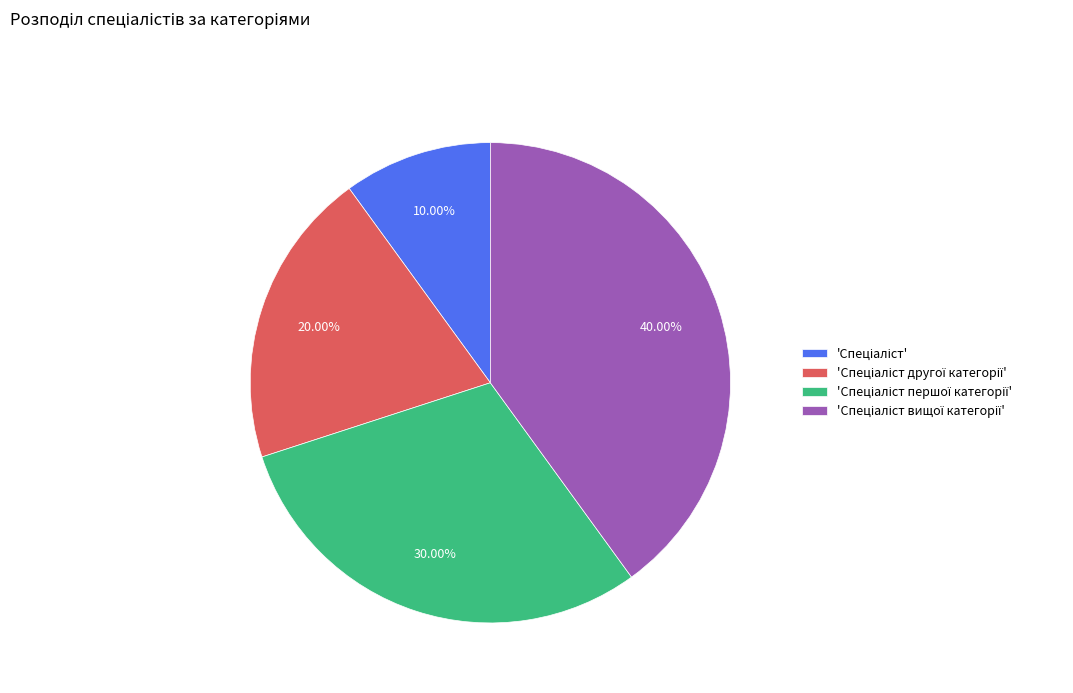

Count the number of slices in the pie.

4